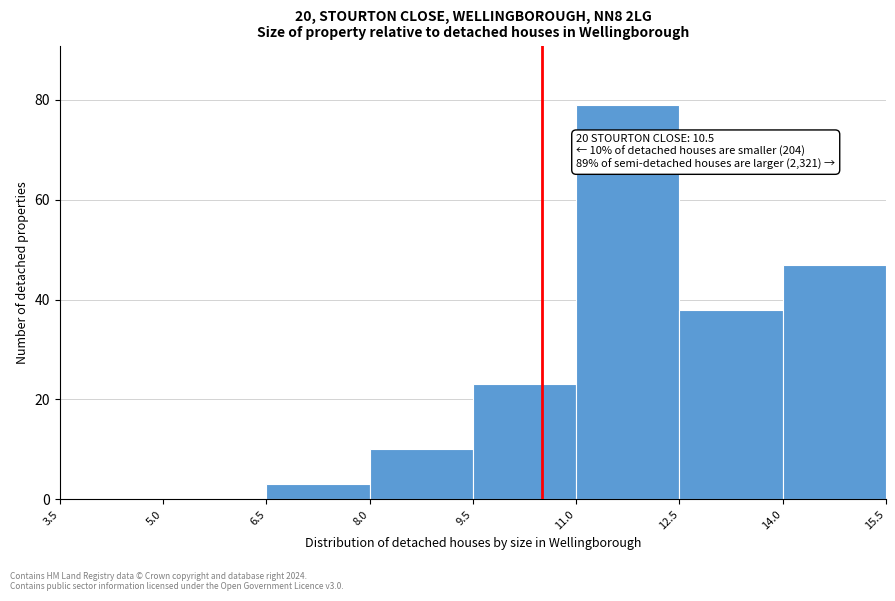

Which range on the x-axis has the tallest bar?

11.0 to 12.5